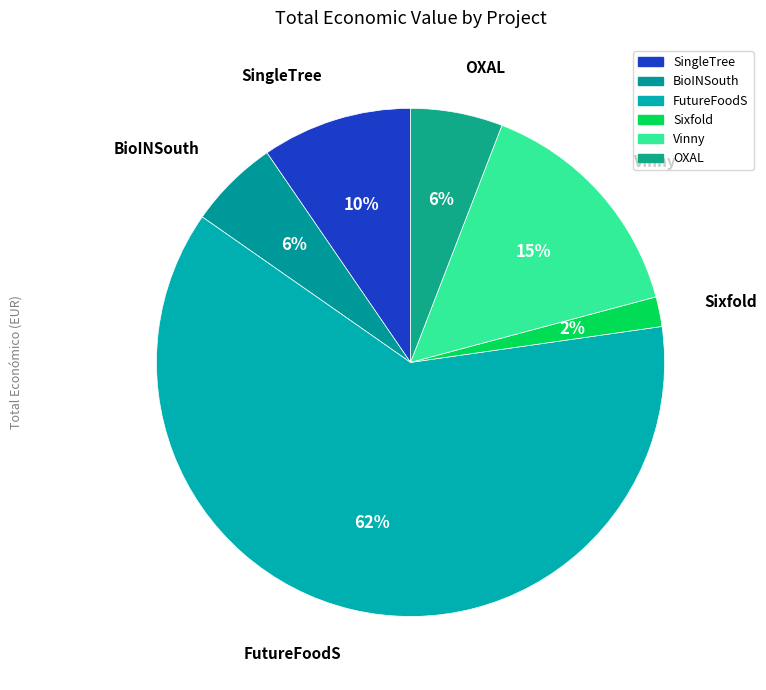

How many segments does this pie chart have?

6